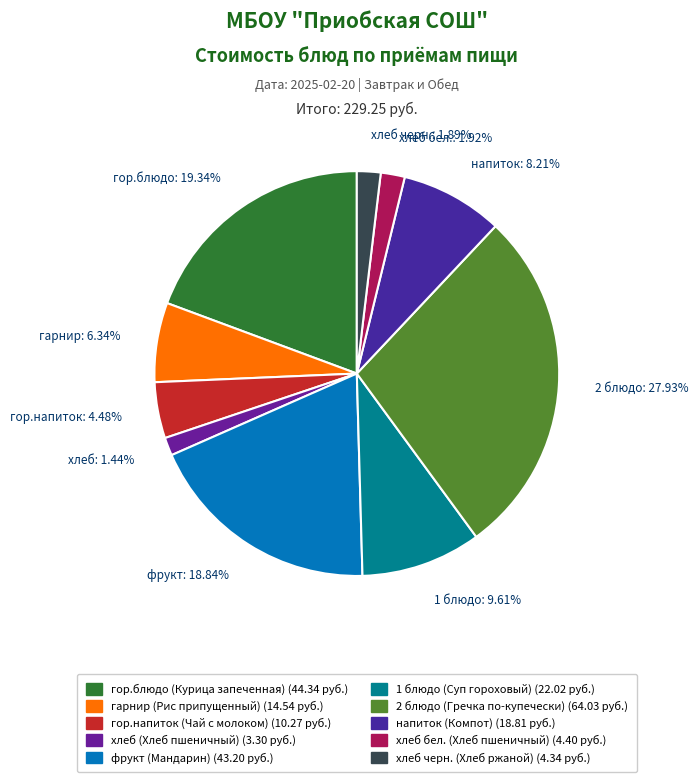

Which category has the biggest portion of the pie?

2 блюдо: 27.93%